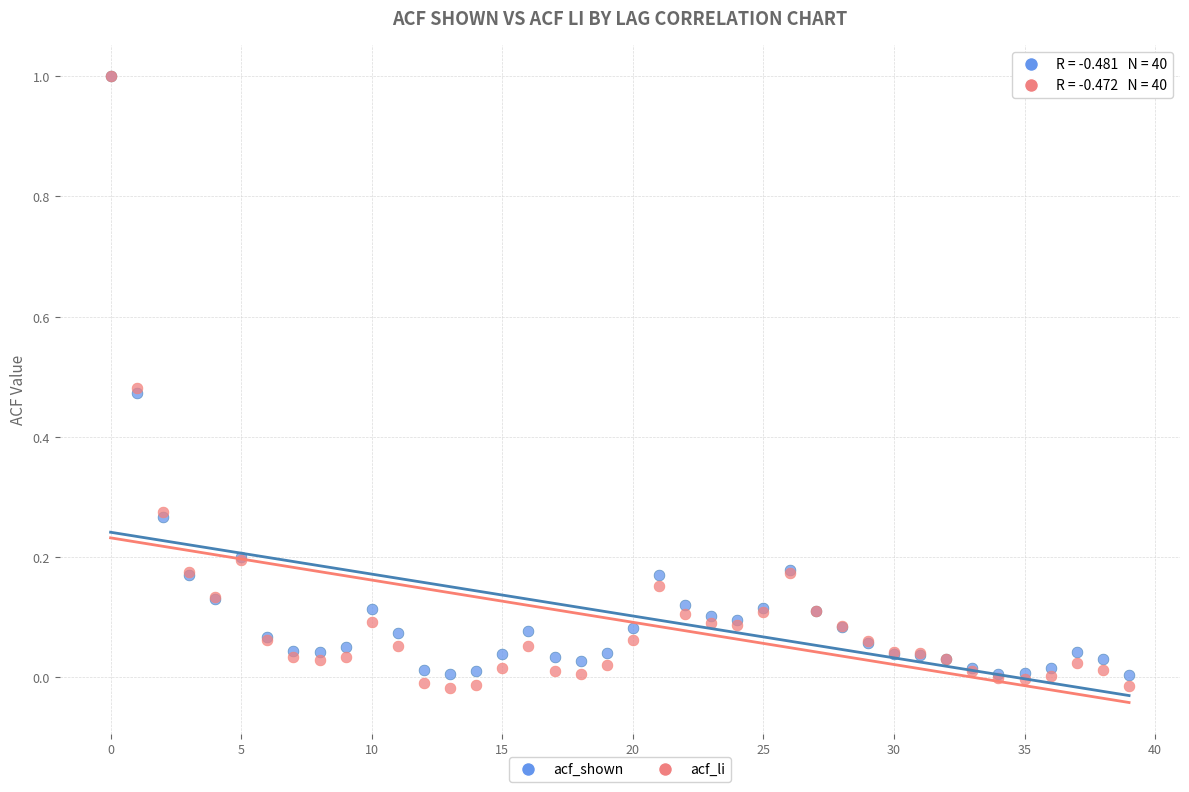

Which series has the largest Y range (max minus min)?

acf_li